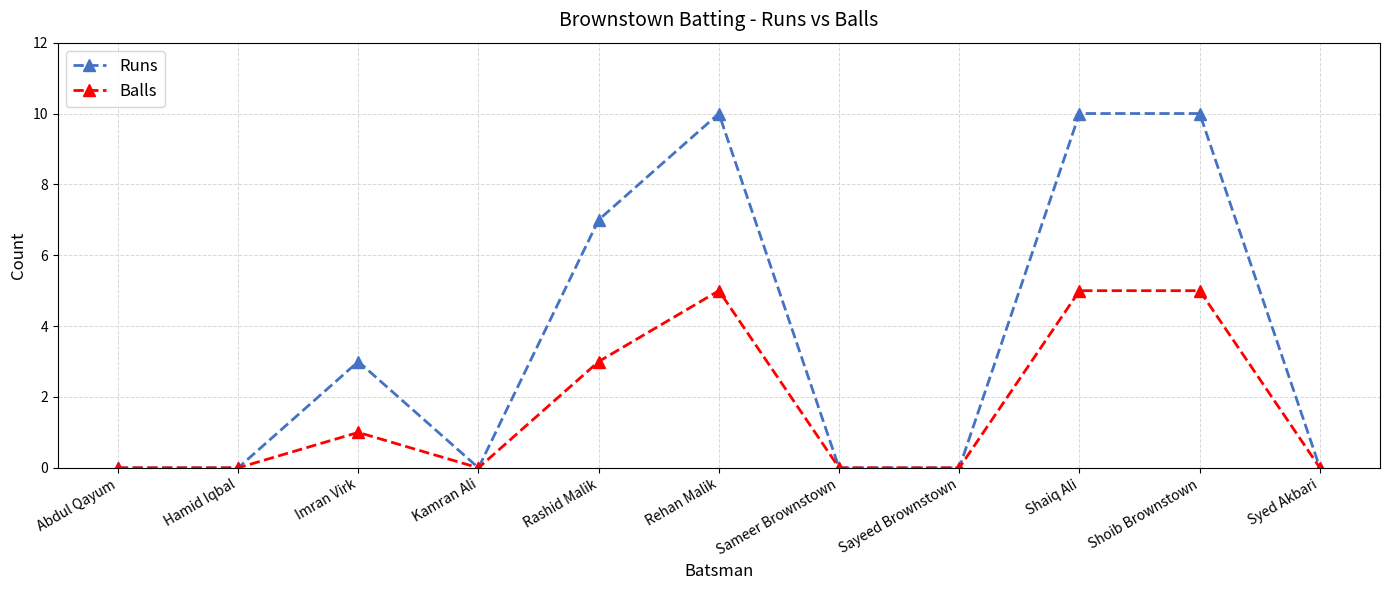

What is the approximate value of Balls at Rashid Malik?

3